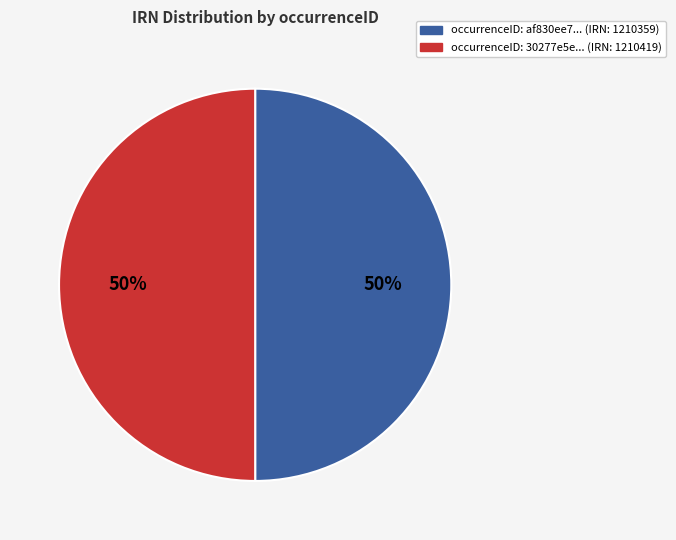

To the nearest percent, what is the average slice percentage?

50%